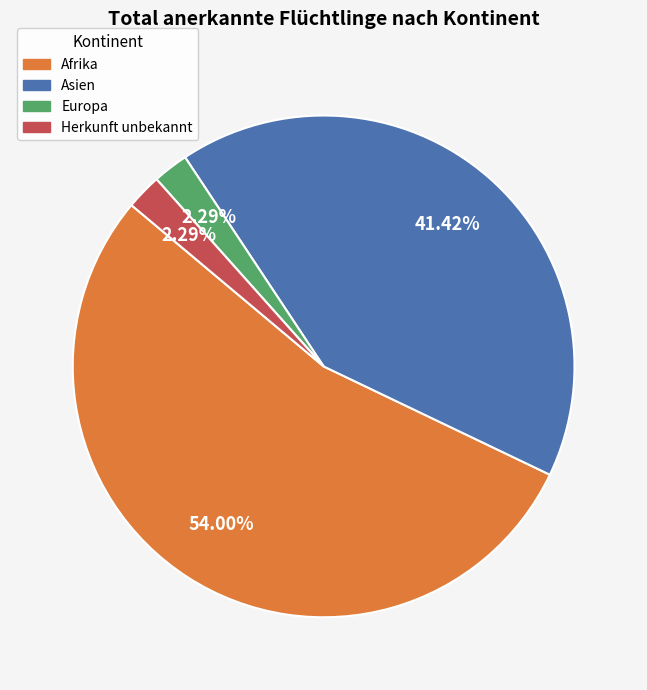

Approximately how many times larger is the value at Afrika compared to Europa?

23.6